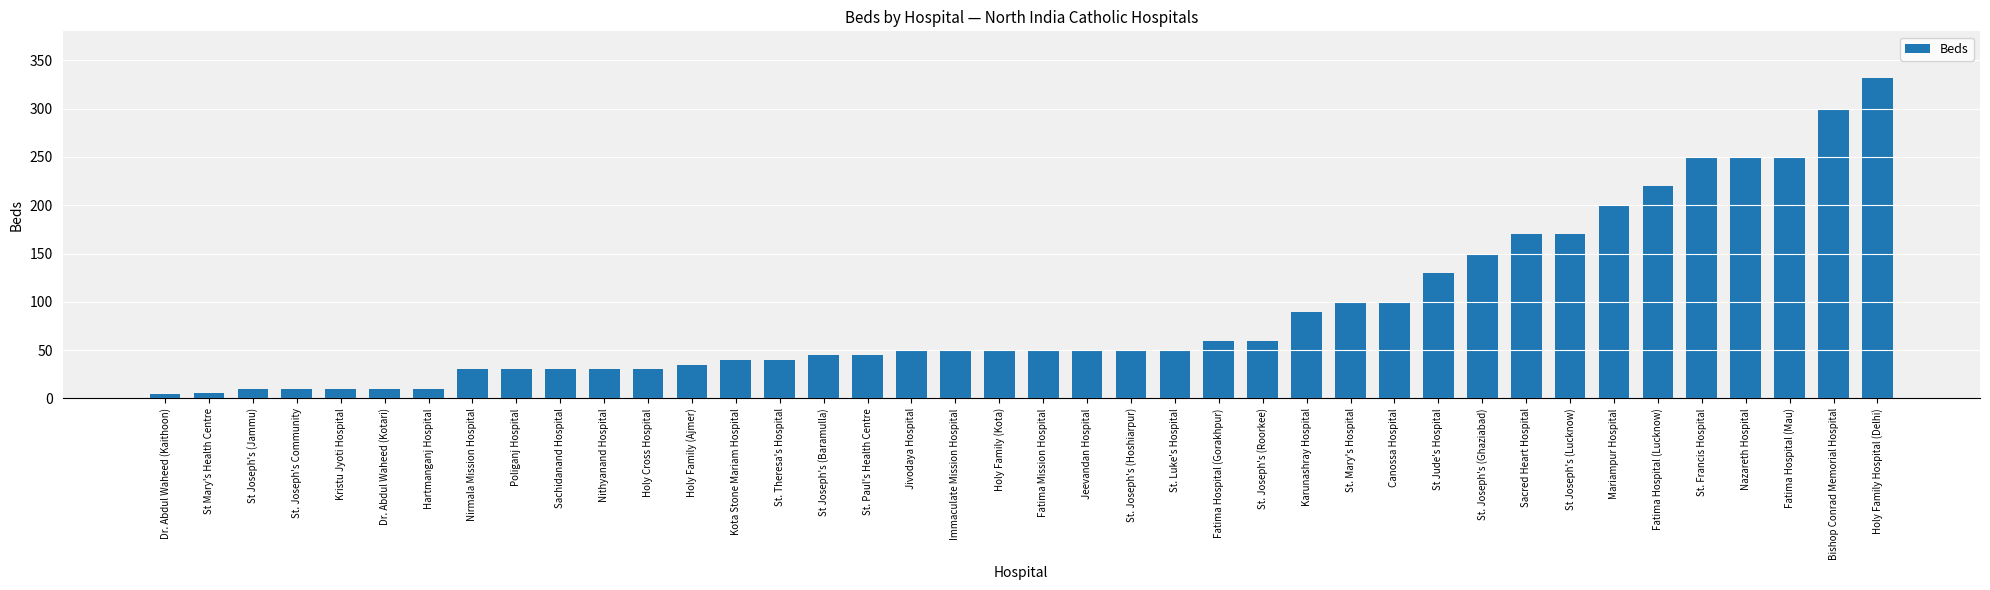

What is the label of the 26th bar from the left?

St. Joseph's (Roorkee)